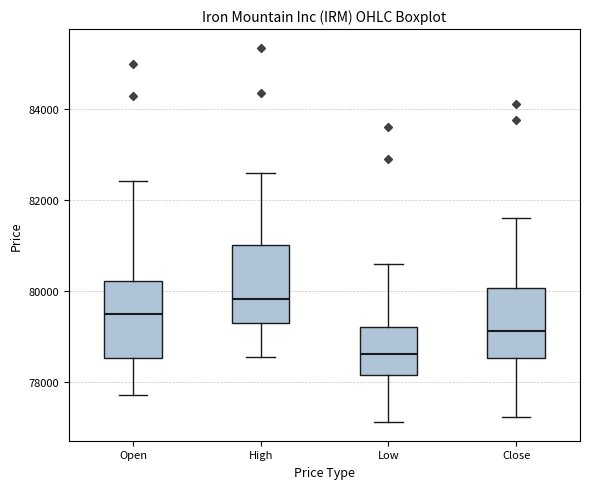

Reading left to right, read every box against the y-axis: the position of its median line, the range the box covers, and the ends of its whiskers. The values are not printed on the chart, so give them approximately, as read against the axis.

Open: median 79400, box 78600 to 80200, whiskers 77800 to 82400
High: median 79800, box 79200 to 81000, whiskers 78600 to 82600
Low: median 78600, box 78200 to 79200, whiskers 77200 to 80600
Close: median 79200, box 78600 to 80000, whiskers 77200 to 81600